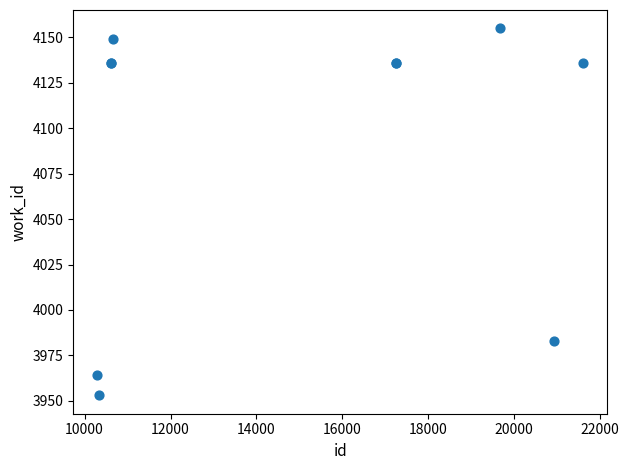

What Y value in the scatter plot is closest to 4054?

3983